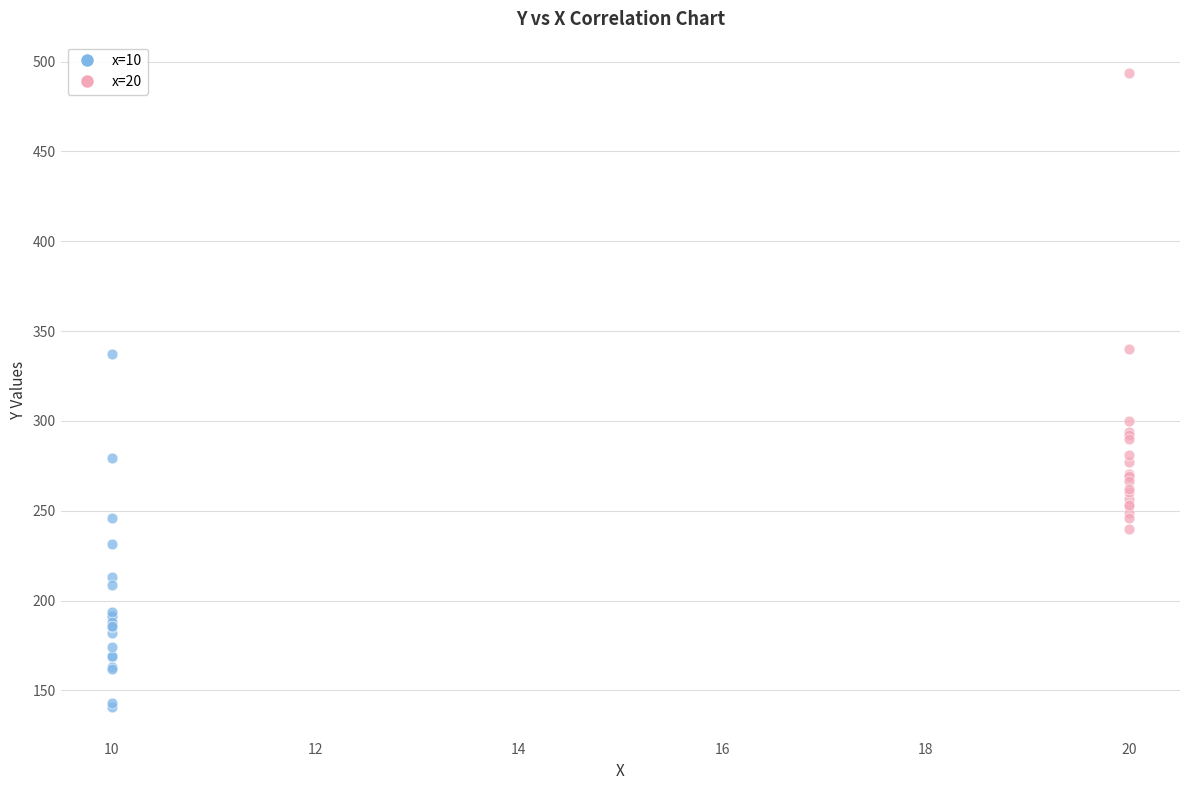

Which series reaches the maximum Y coordinate?

x=20